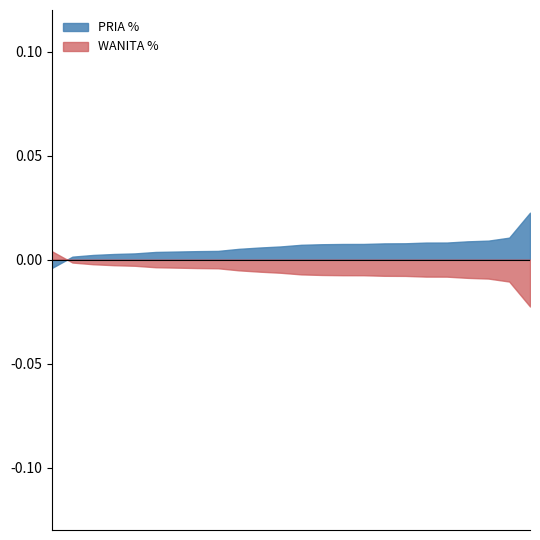

True or false: PRIA % and WANITA % cross at least once.

True